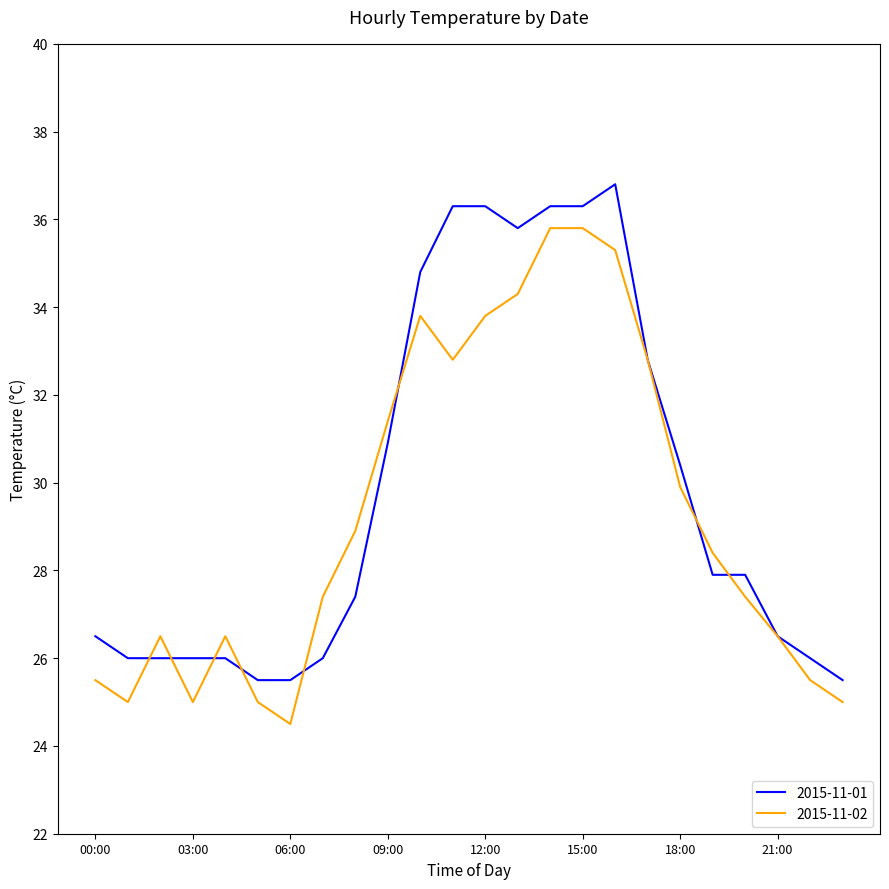

What is the smallest value displayed?

24.5